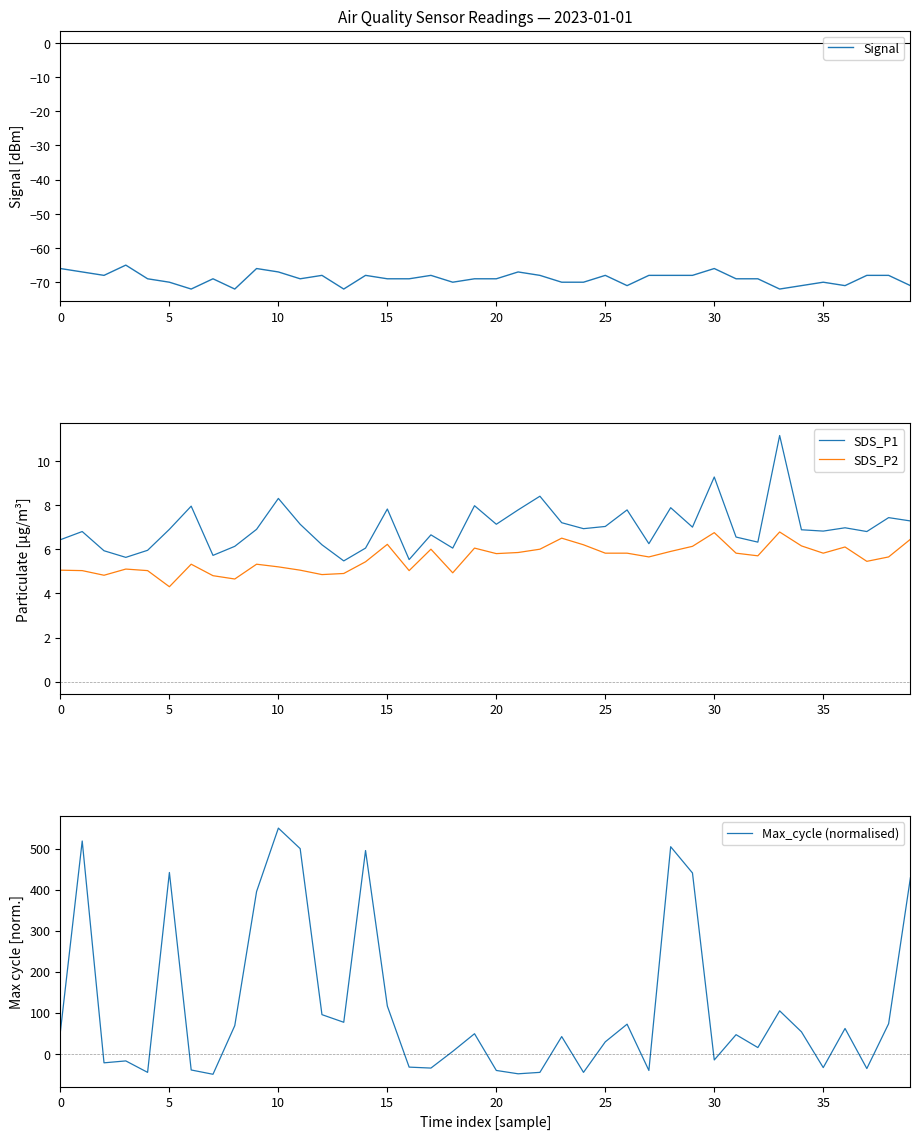

True or false: Signal has more than 0 points higher than both neighbors.

True